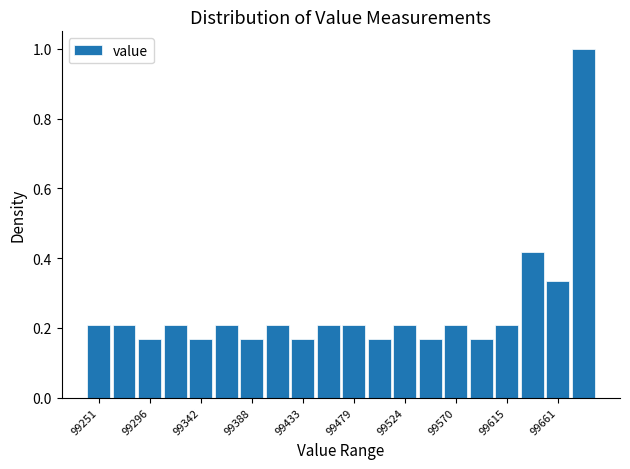

How tall is the bar that spans 99650 to 99675 on the x-axis? Neither the bar edges nor the heights are printed on the chart, so give them approximately, as read against the axes.

0.34